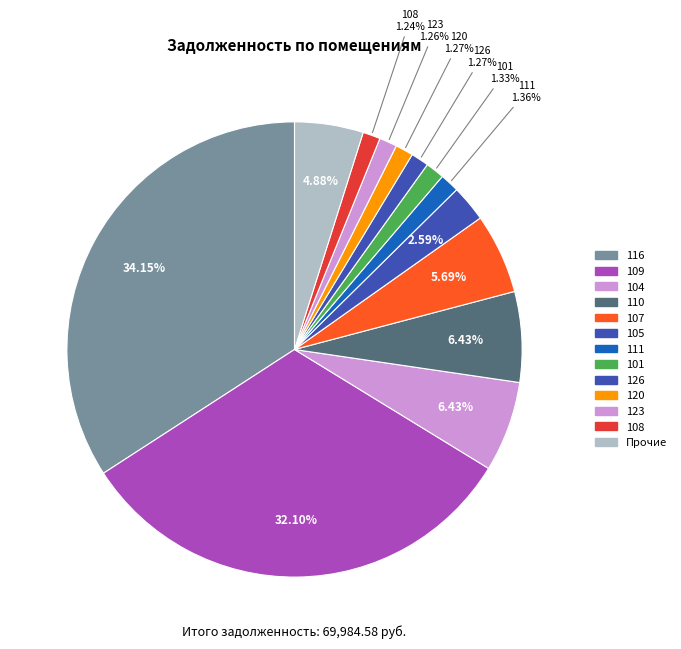

How many slices are in this pie chart?

13